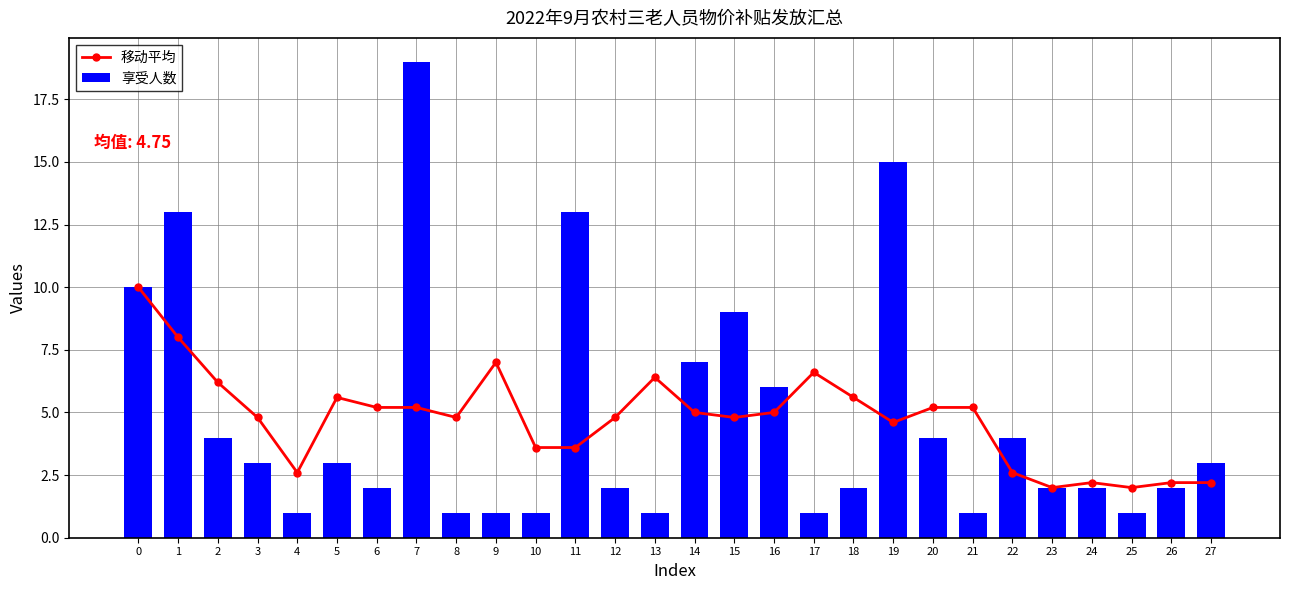

Reading left to right, transcribe all the data shown in this chart.

移动平均: 10.0	8.0	6.2	4.8	2.6	5.6	5.2	5.2	4.8	7.0	3.6	3.6	4.8	6.4	5.0	4.8	5.0	6.6	5.6	4.6	5.2	5.2	2.6	2.0	2.2	2.0	2.2	2.2
享受人数: 10.0	13.0	4.0	3.0	1.0	3.0	2.0	19.0	1.0	1.0	1.0	13.0	2.0	1.0	7.0	9.0	6.0	1.0	2.0	15.0	4.0	1.0	4.0	2.0	2.0	1.0	2.0	3.0